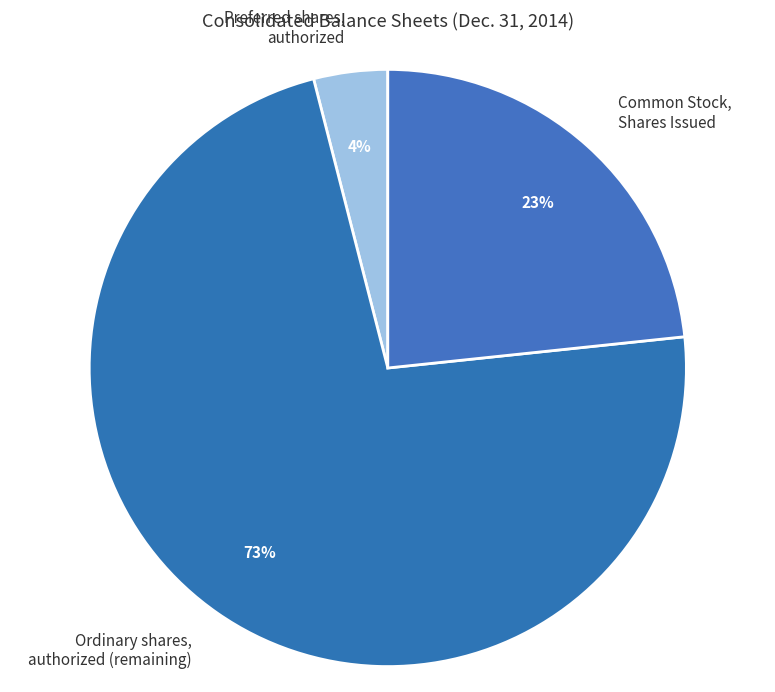

Approximately how many times larger is the value at Ordinary shares, authorized (remaining) compared to Preferred shares, authorized?

18.2